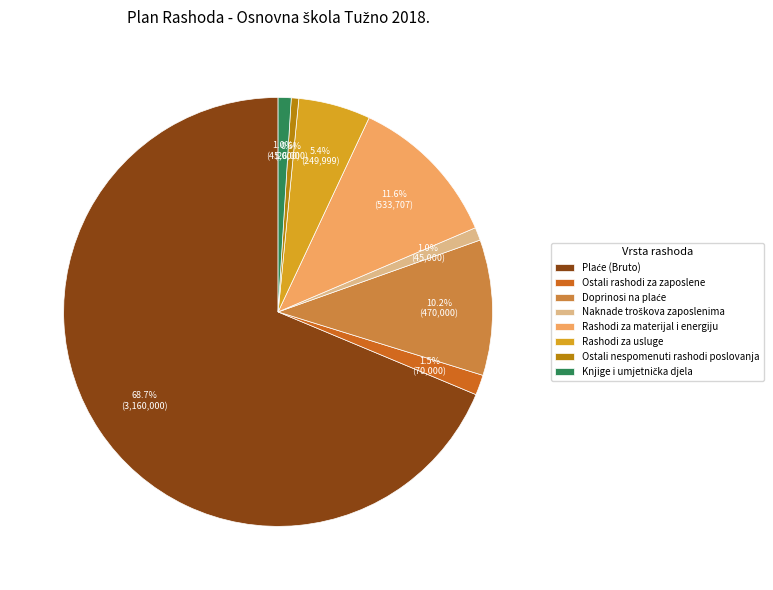

Combined, what portion of the pie is Ostali nespomenuti rashodi poslovanja and Rashodi za materijal i energiju?

12.2%